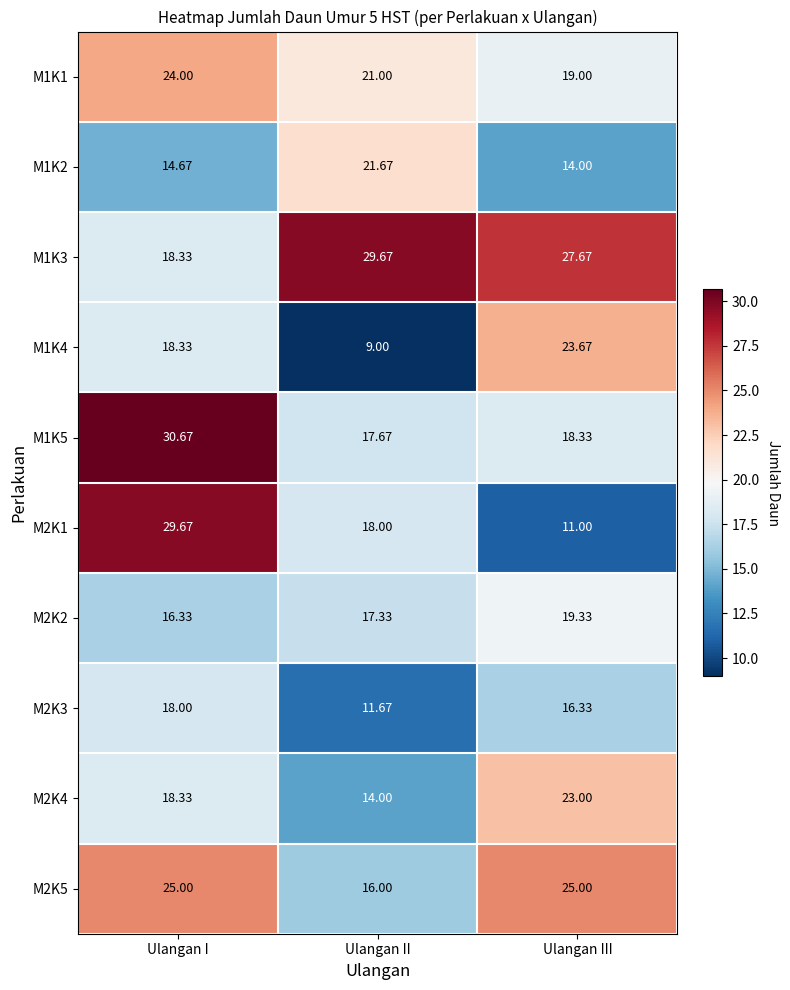

Where does the M1K3 series first go above 27?

Ulangan II